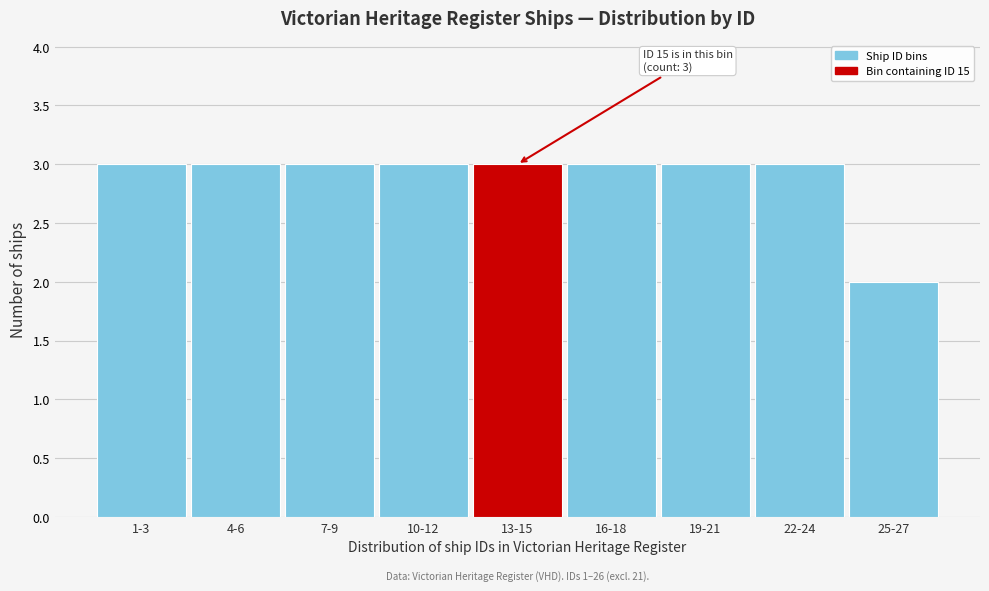

Reading right to left, list all the values displayed in this chart.

2	3	3	3	3	3	3	3	3